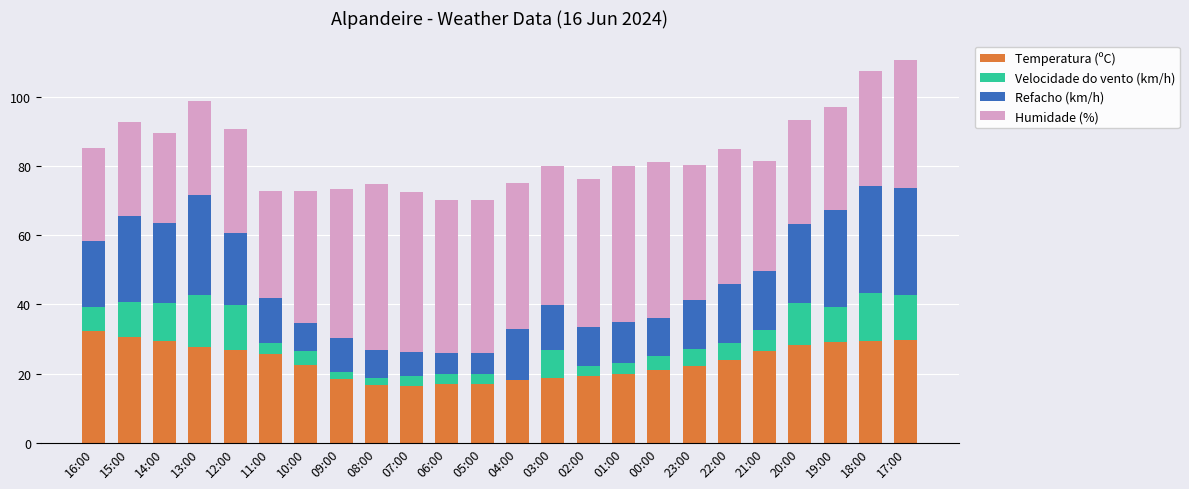

True or false: Temperatura (ºC) has a value of 21.0 at 00:00.

True